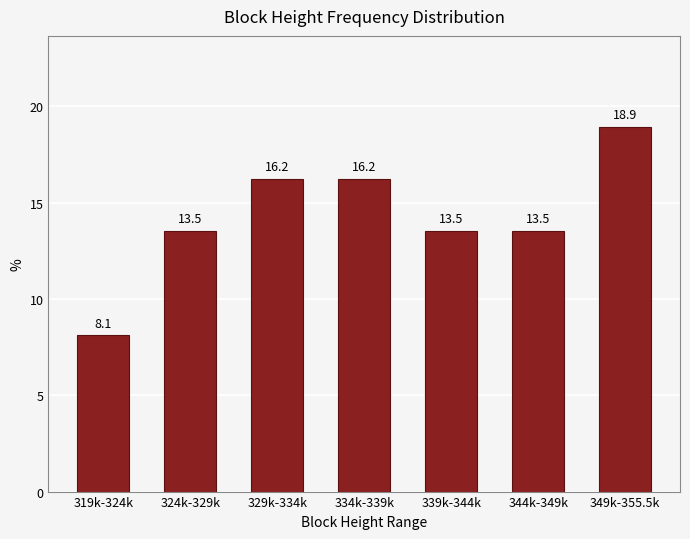

Reading right to left, extract all data points from this chart.

349k-355.5k=18.9	344k-349k=13.5	339k-344k=13.5	334k-339k=16.2	329k-334k=16.2	324k-329k=13.5	319k-324k=8.1